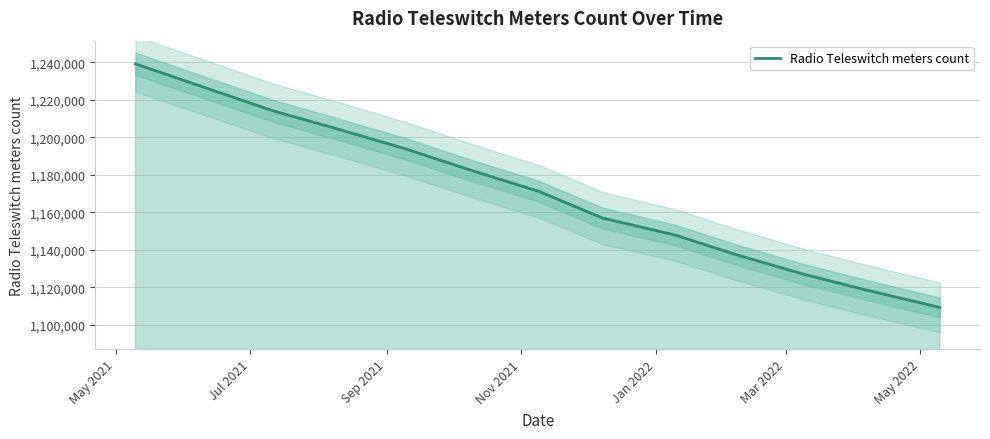

Reading left to right, transcribe all the data shown in this chart.

1239092	1214207	1204601	1193982	1182069	1171134	1156860	1147767	1137193	1126673	1118673	1109173